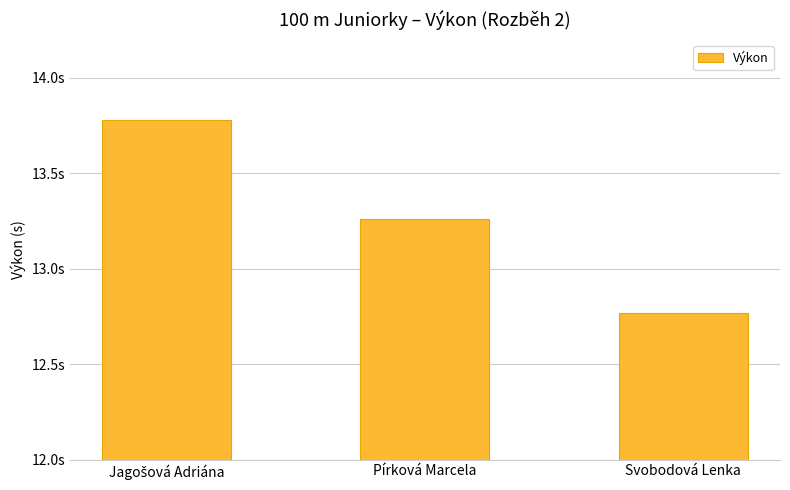

Rank the categories by value from highest to lowest.

Jagošová Adriána, Pírková Marcela, Svobodová Lenka